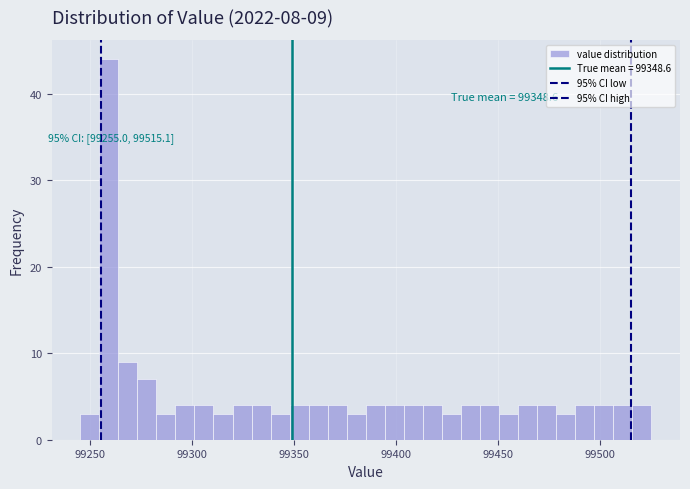

Around what value on the x-axis is the tallest bar? Give the approximate position of its centre, as read against the axis.

99260